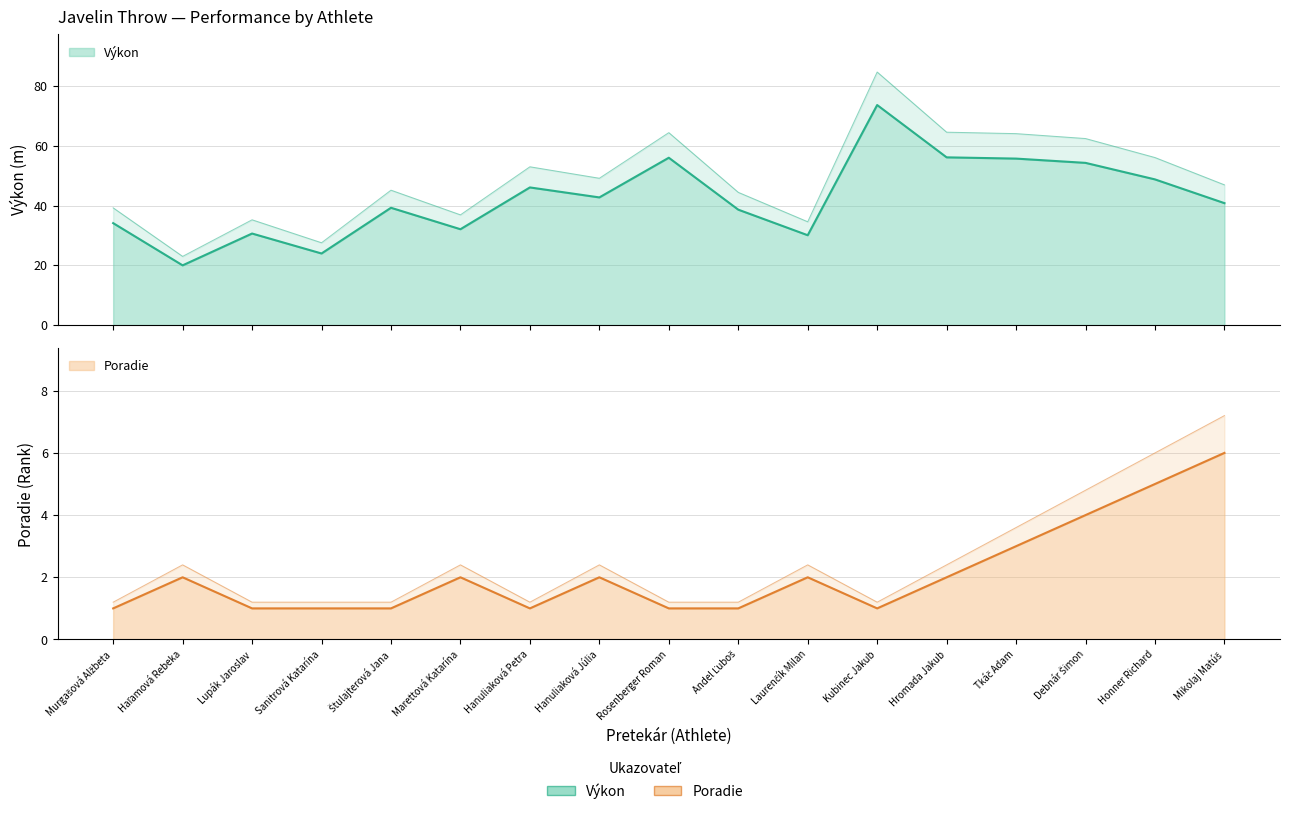

What is the sum of the Poradie values at Laurenčík Milan and Debnár Šimon?

6.0